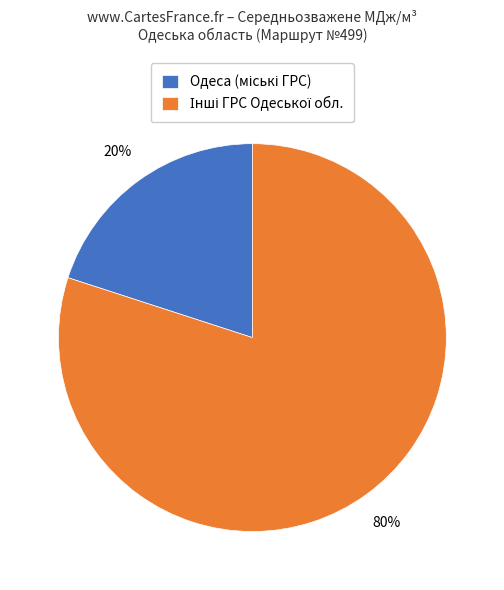

How many segments does this pie chart have?

2